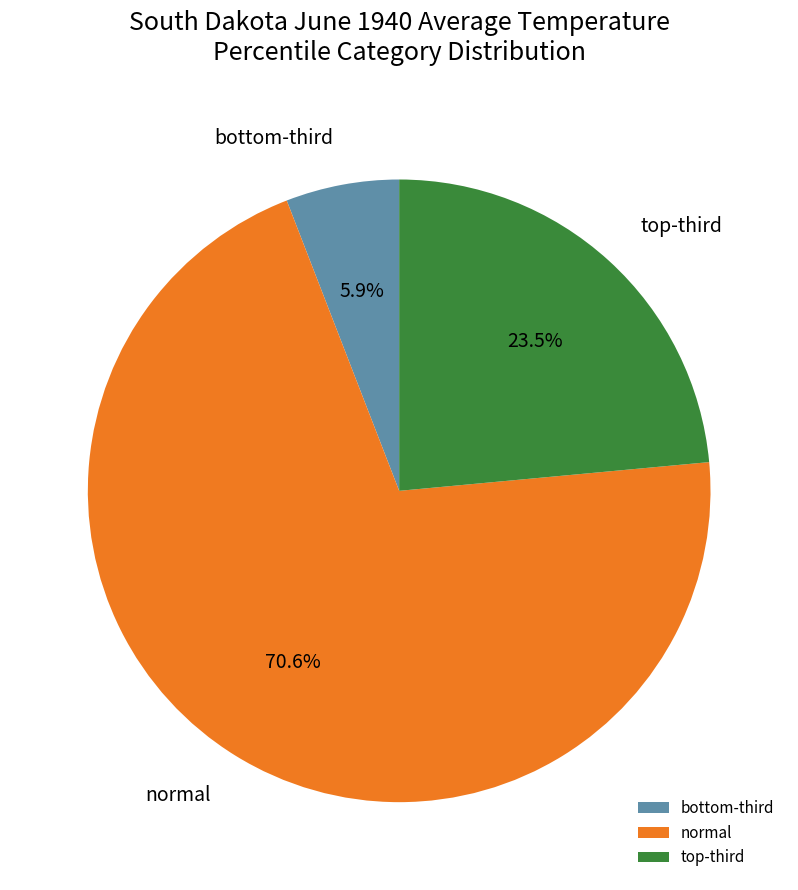

Rank the categories by value from lowest to highest.

bottom-third, top-third, normal